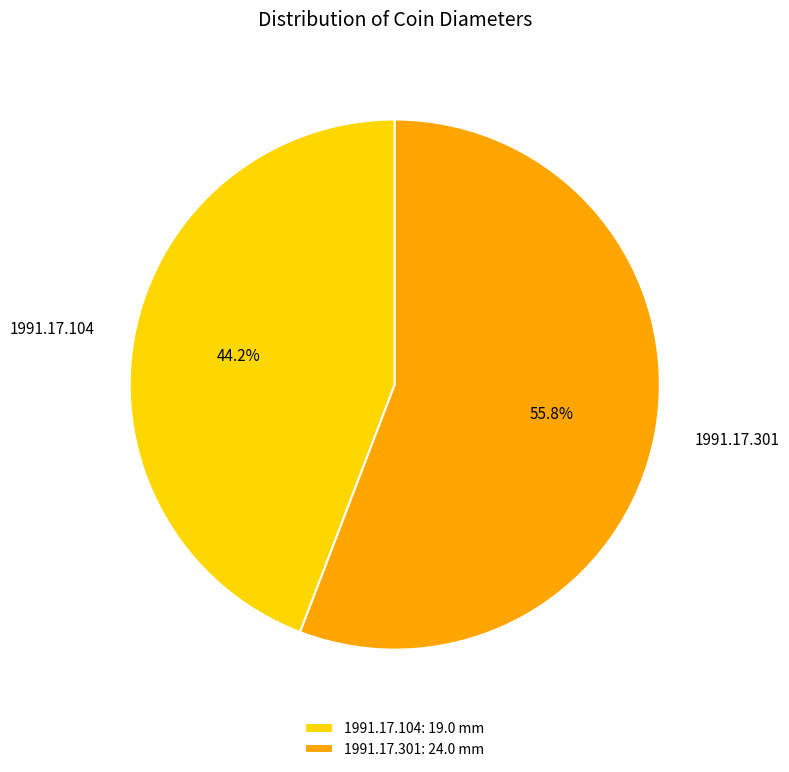

To the nearest percent, what percentage of the pie is 1991.17.301?

56%